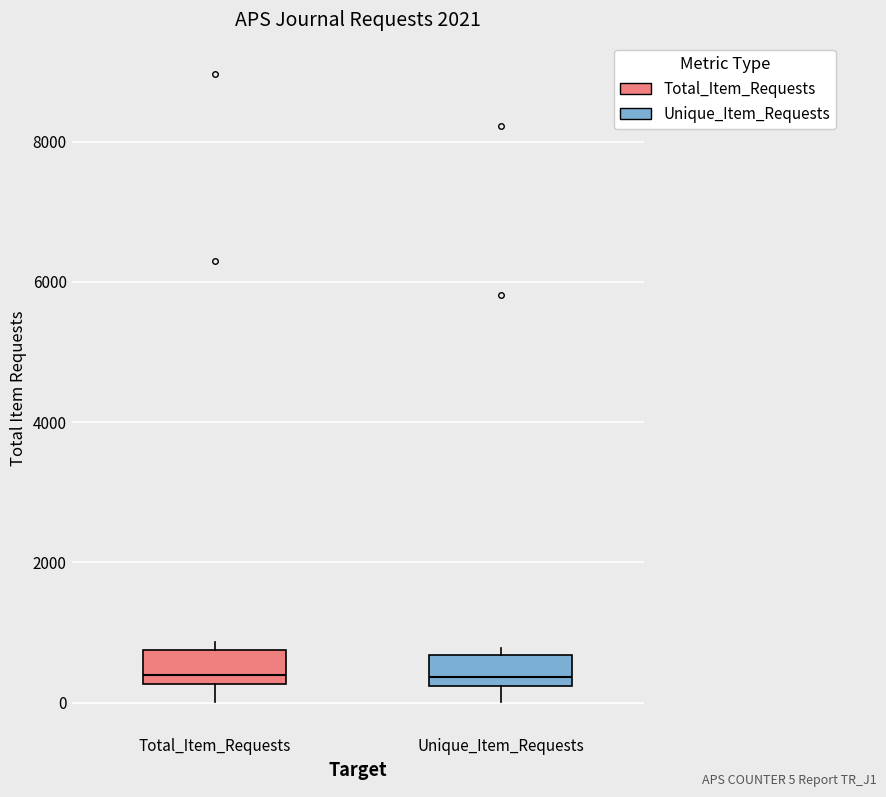

Reading left to right, read every box against the y-axis: the position of its median line, the range the box covers, and the ends of its whiskers. The values are not printed on the chart, so give them approximately, as read against the axis.

Total_Item_Requests: median 400, box 200 to 800, whiskers 0 to 800 (just above the box's upper edge)
Unique_Item_Requests: median 400, box 200 to 600, whiskers 0 to 800